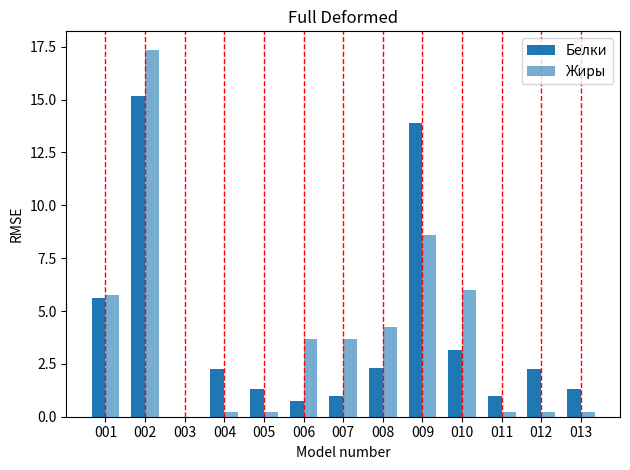

What is the value of the Жиры bar at the 2nd from the left?

17.4